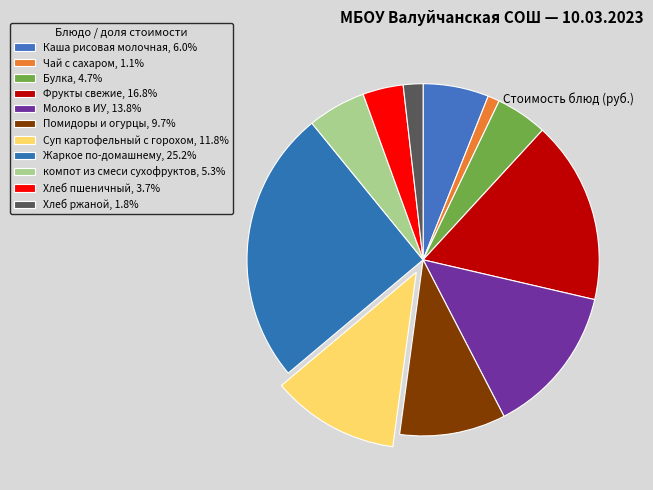

How many slices are in this pie chart?

11